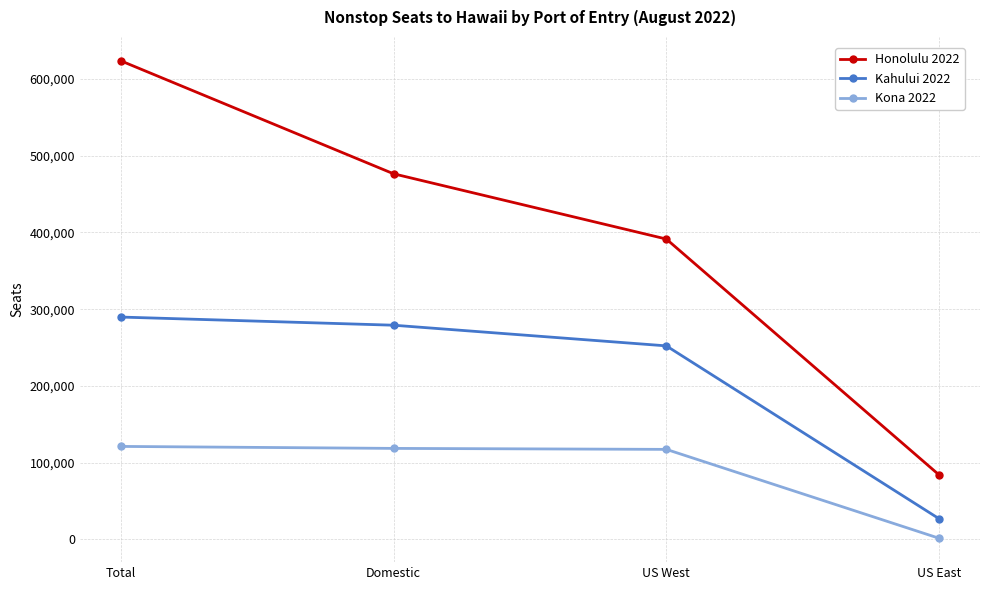

Between Domestic and US East, which series saw the biggest shift?

Honolulu 2022